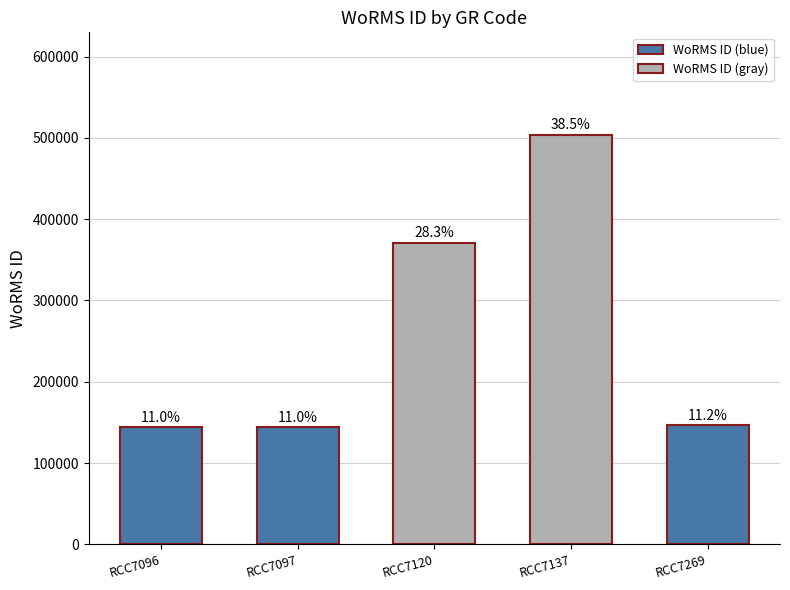

Does the chart contain any negative values?

No